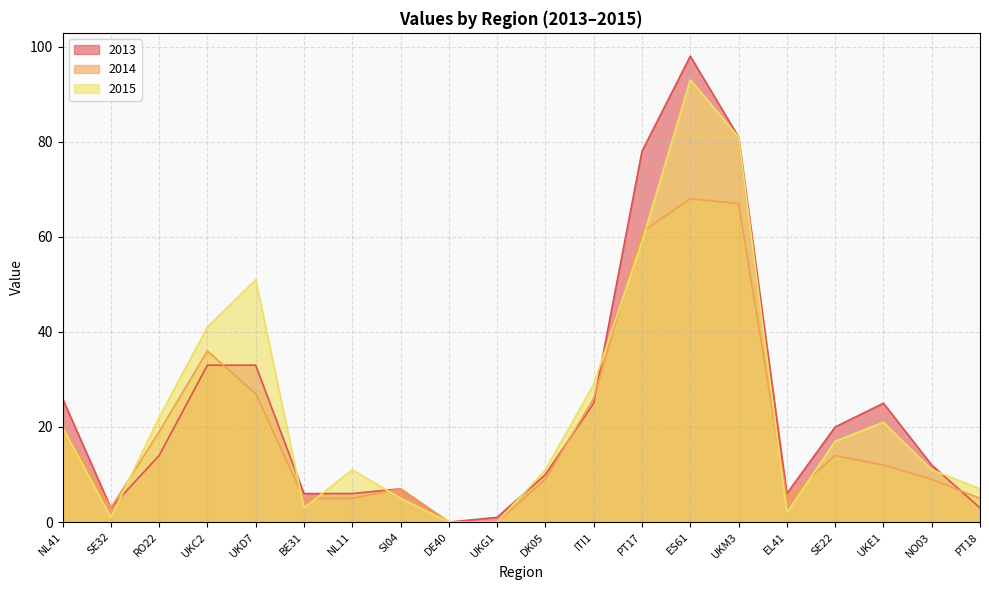

Is it true that 2013 equals 45 at ITI1?

False